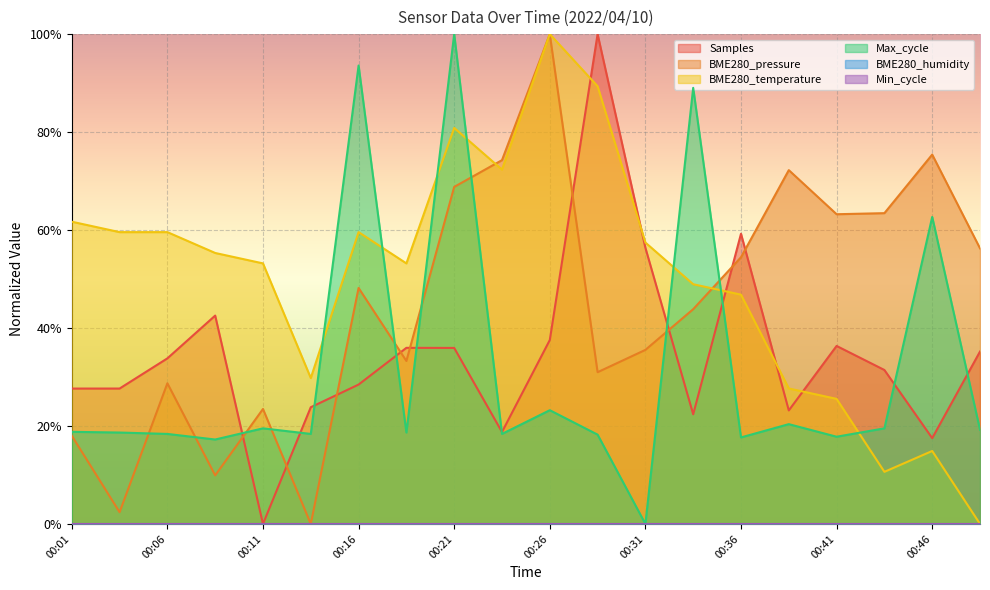

Is it true that Samples equals 0.2 at 00:08?

False